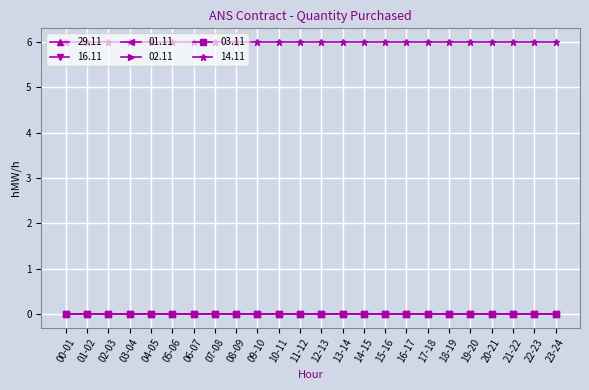

True or false: 01.11 and 14.11 cross at least once.

False